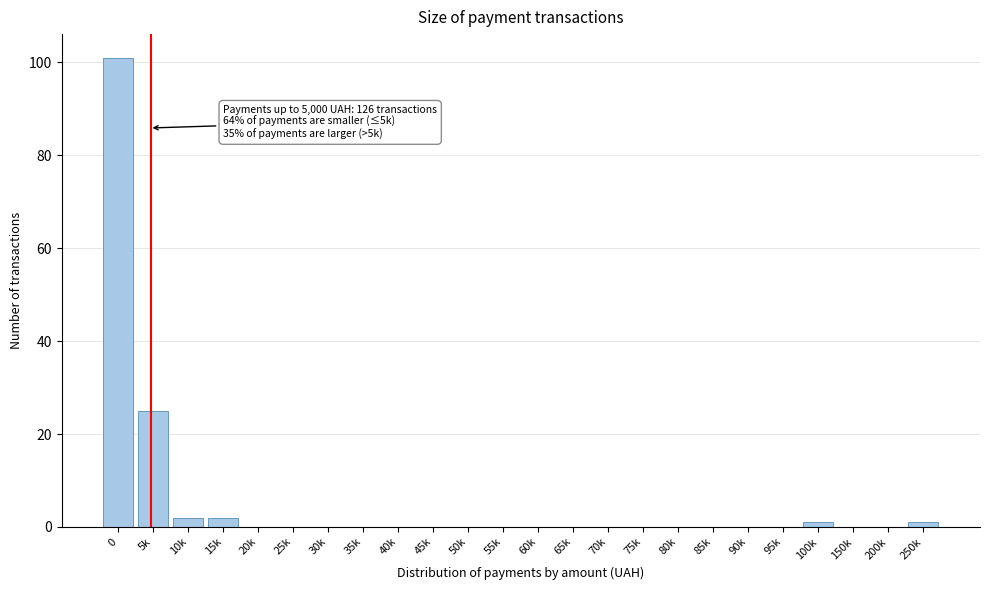

Reading right to left, extract all data points from this chart.

250k=1	200k=0	150k=0	100k=1	95k=0	90k=0	85k=0	80k=0	75k=0	70k=0	65k=0	60k=0	55k=0	50k=0	45k=0	40k=0	35k=0	30k=0	25k=0	20k=0	15k=2	10k=2	5k=25	0=101